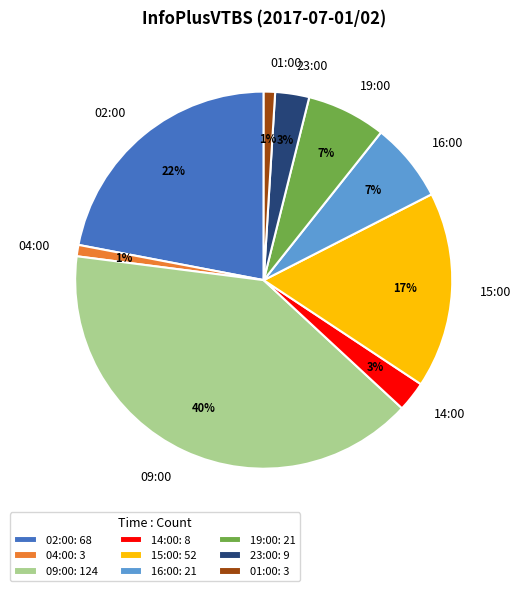

How many segments does this pie chart have?

9